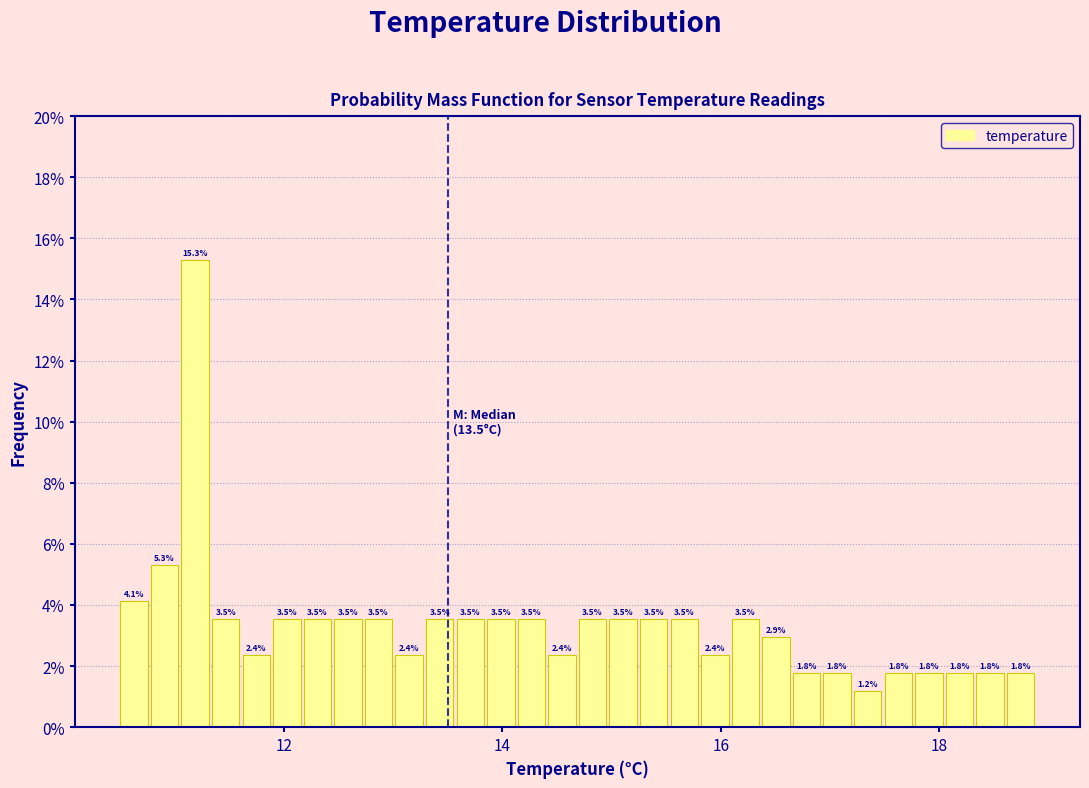

Around what value on the x-axis is the tallest bar? Give the approximate position of its centre, as read against the axis.

11.2